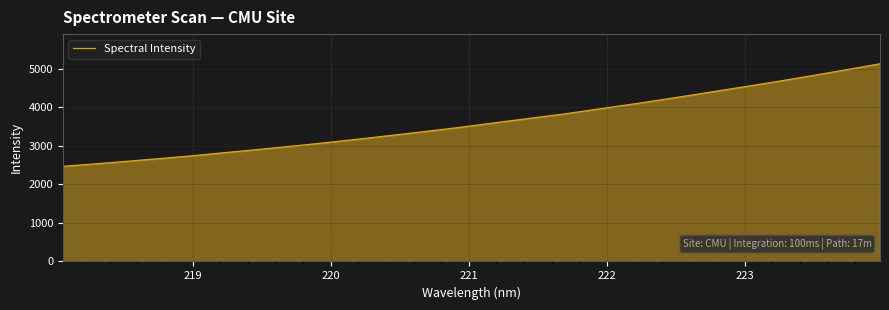

What is the minimum value shown in the chart?

2466.9